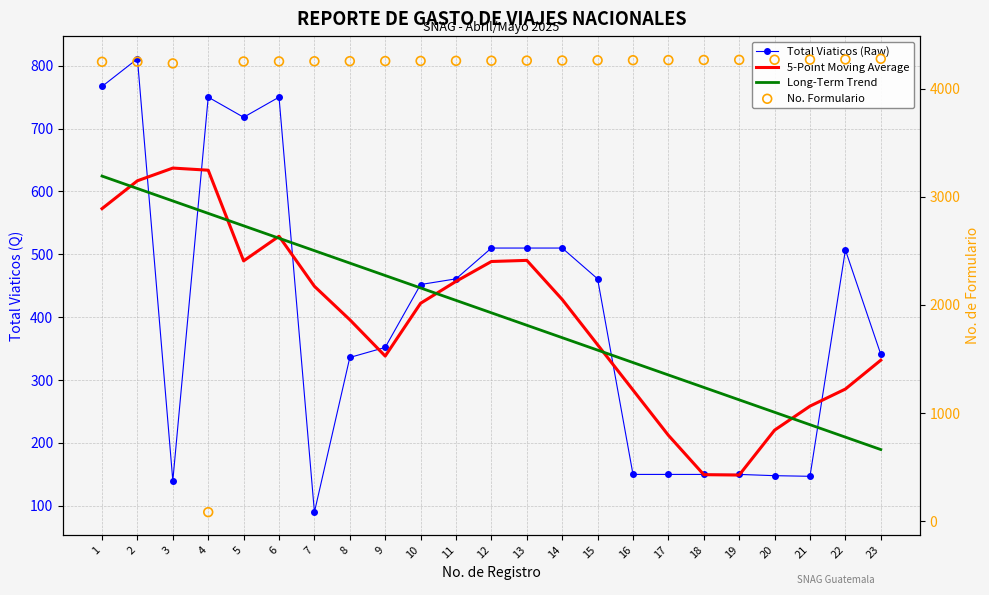

What are all the series names shown in the legend?

Total Viaticos (Raw), 5-Point Moving Average, Long-Term Trend, No. Formulario